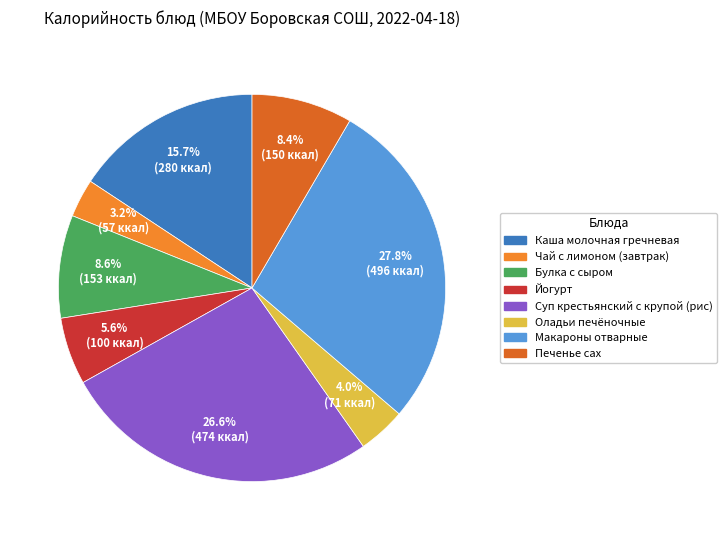

How many slices are in this pie chart?

8